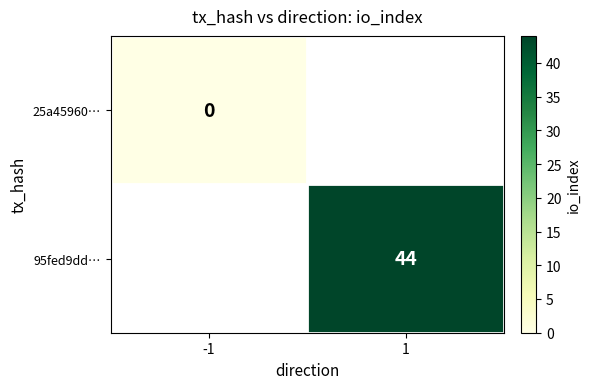

At how many categories does at least one series exceed 11?

1